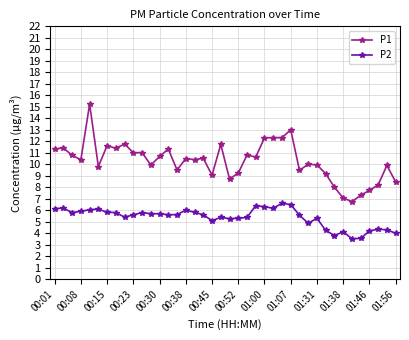

True or false: P2 has more than 0 points higher than both neighbors.

True